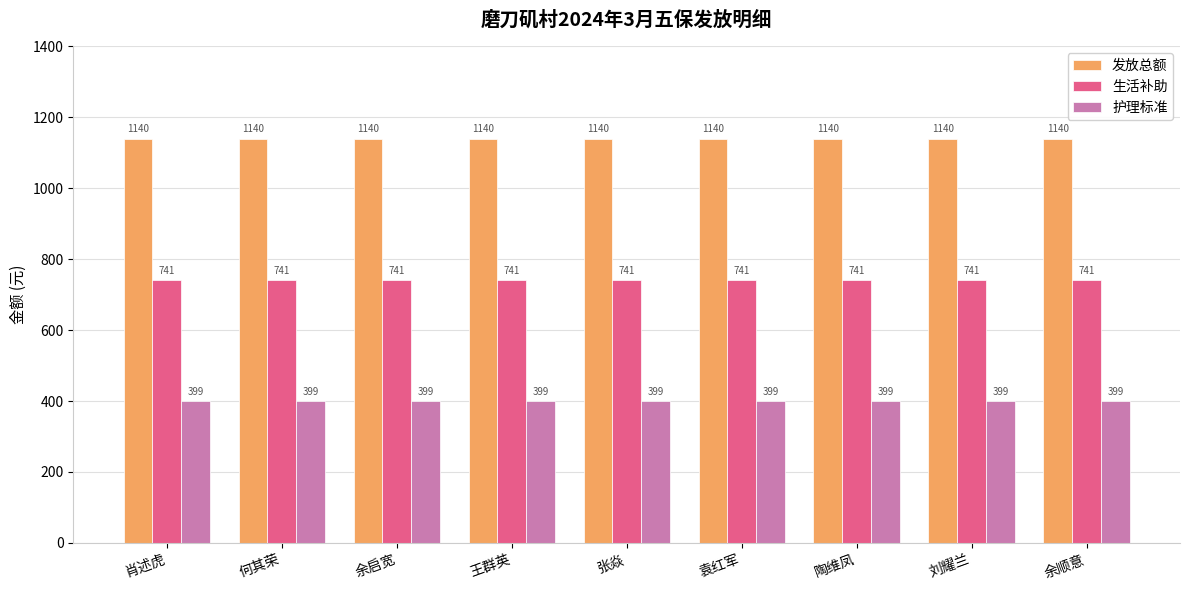

At 袁红军, list the series in order from largest to smallest.

发放总额, 生活补助, 护理标准